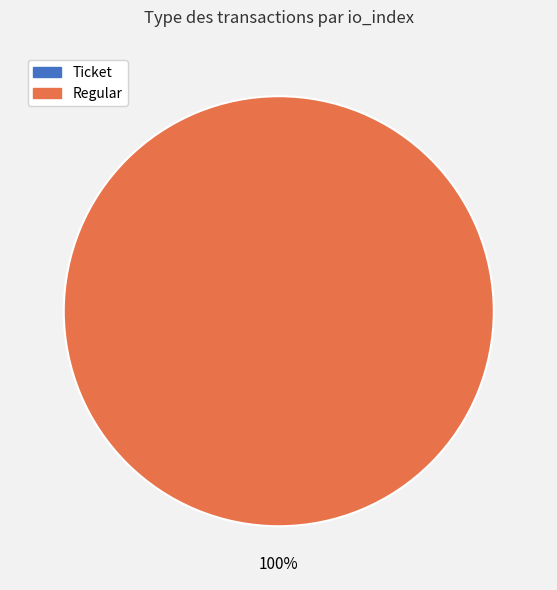

Count the number of slices in the pie.

2